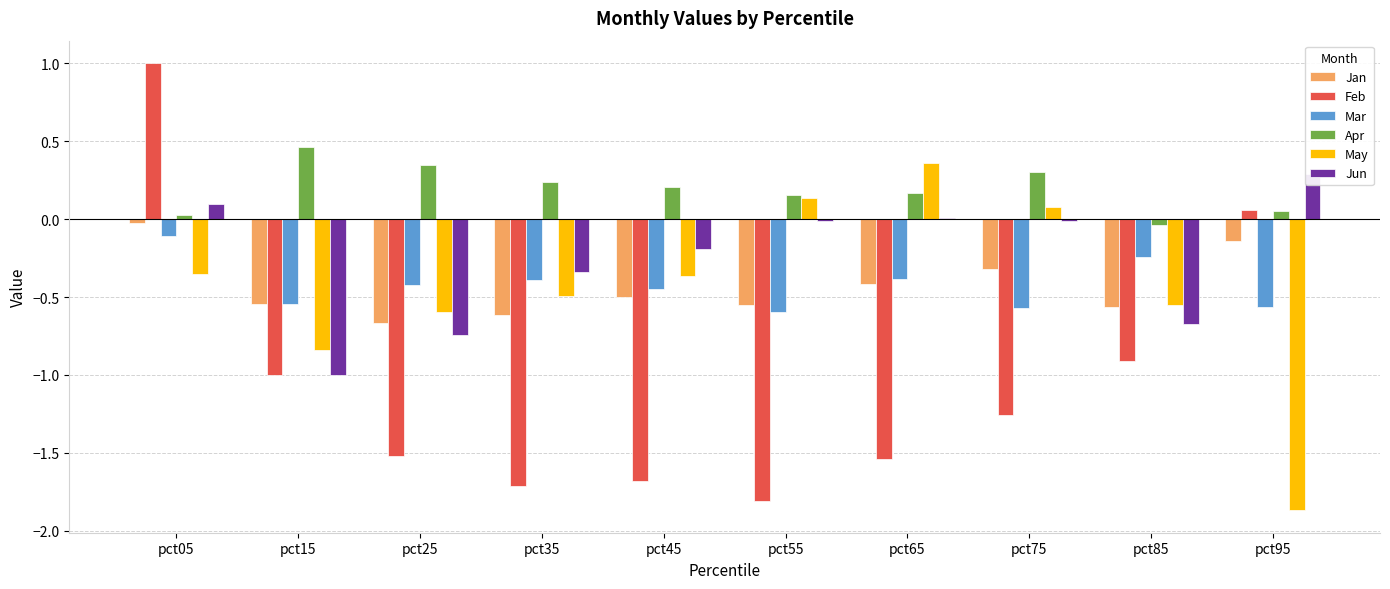

Which series changed the most between pct25 and pct75?

Jun